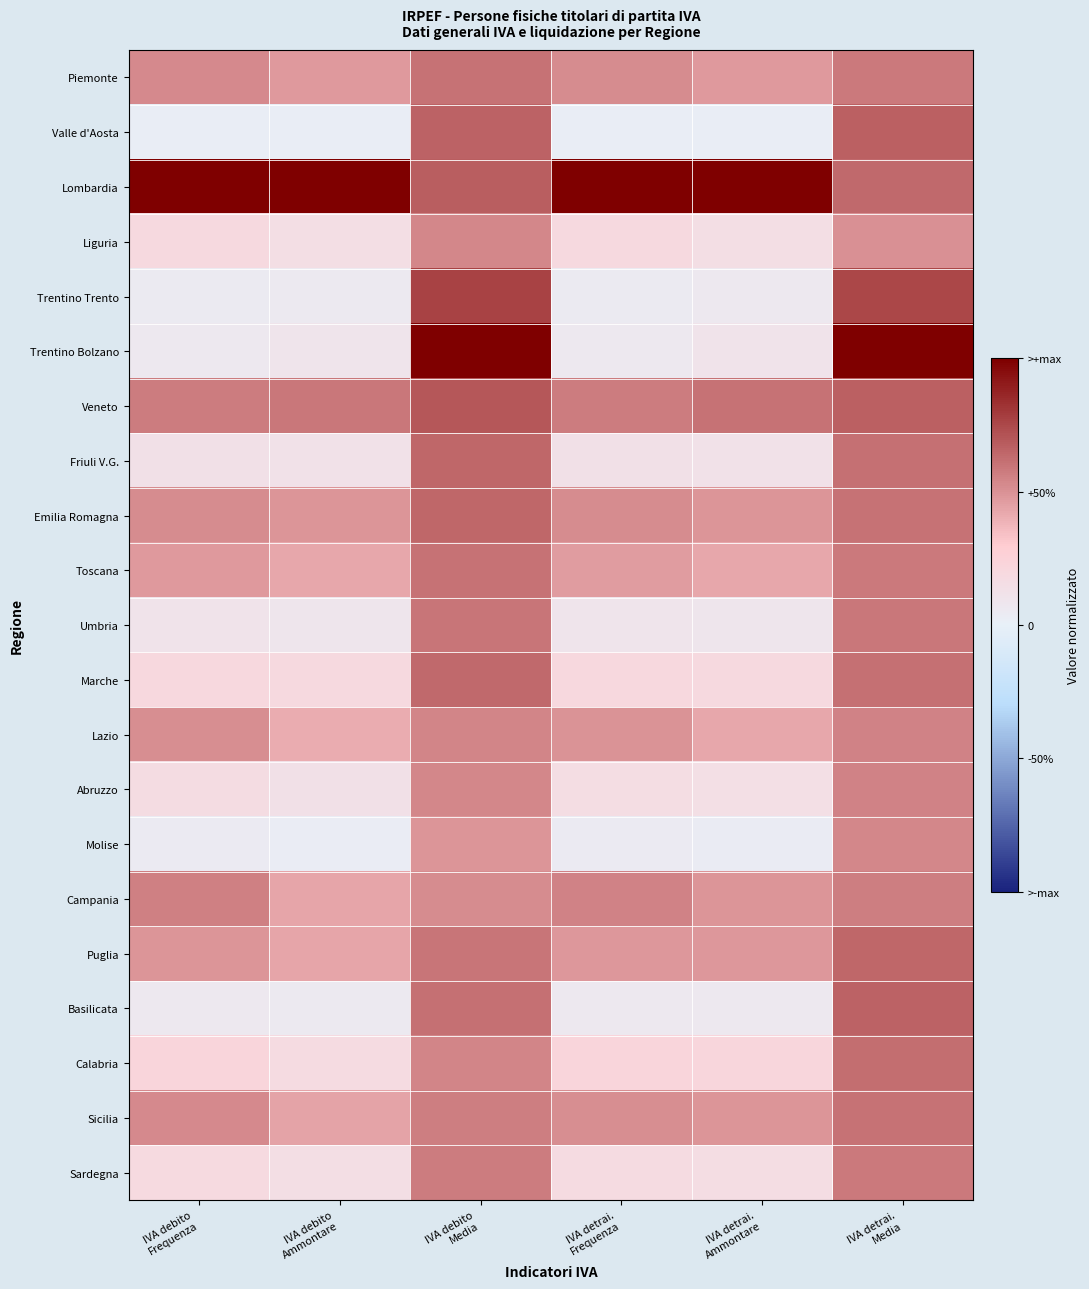

At how many categories does at least one series exceed 0?

6